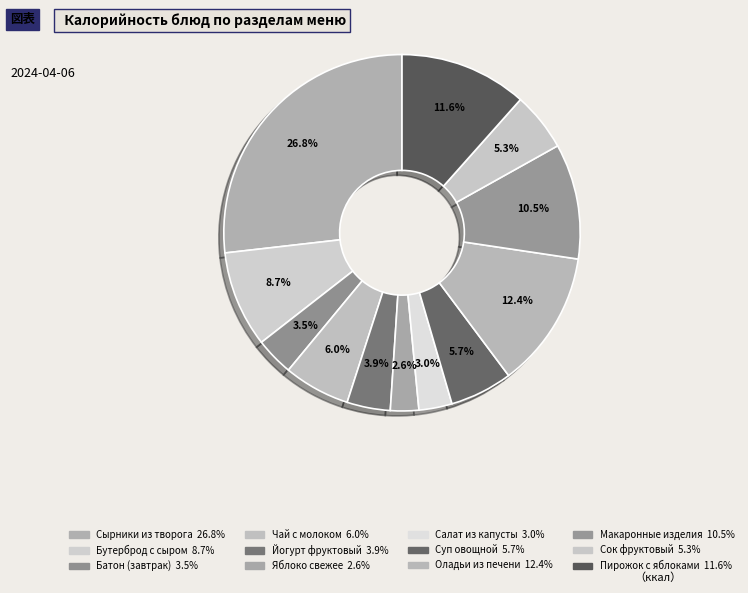

Count the number of slices in the pie.

12